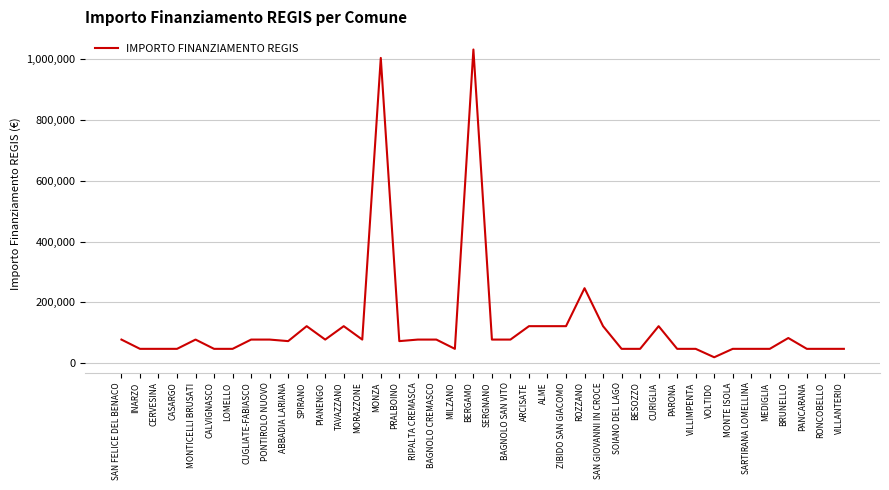

How many lines are shown in the chart?

1